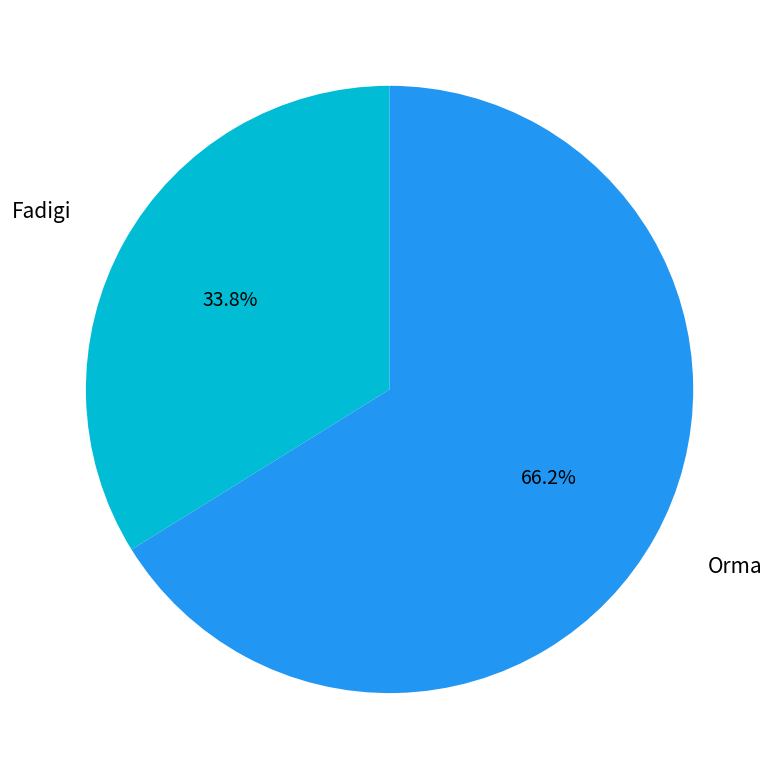

Is there a majority slice in this chart?

Yes